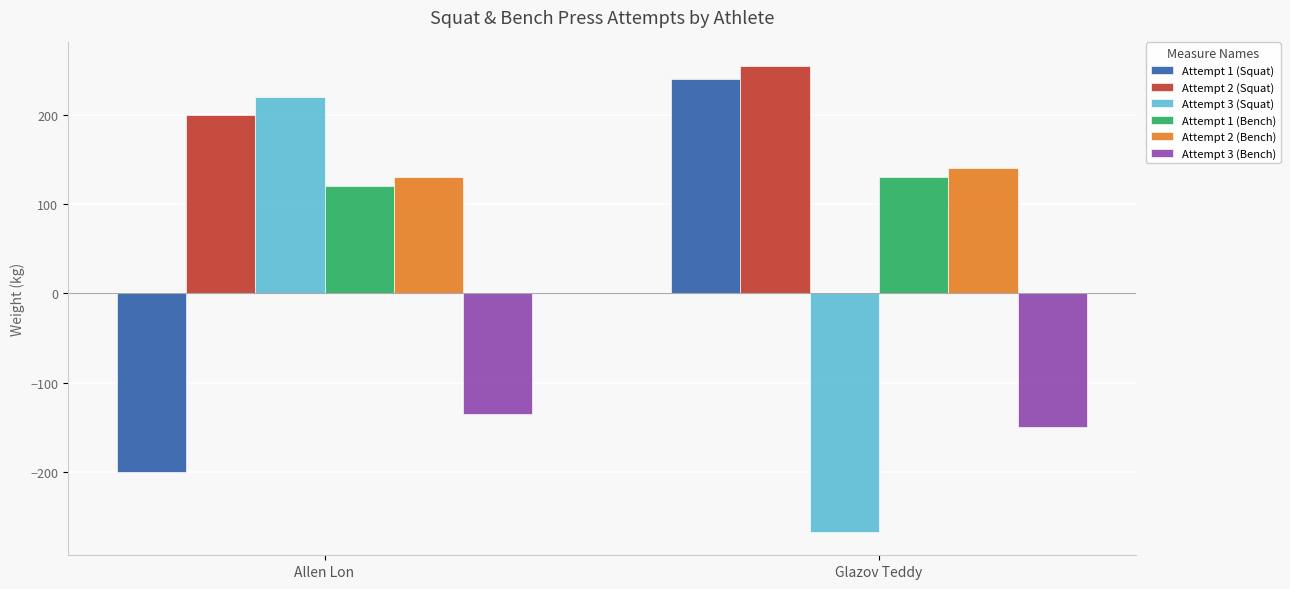

Is it true that Attempt 1 (Squat) equals -200.0 at Allen Lon?

True